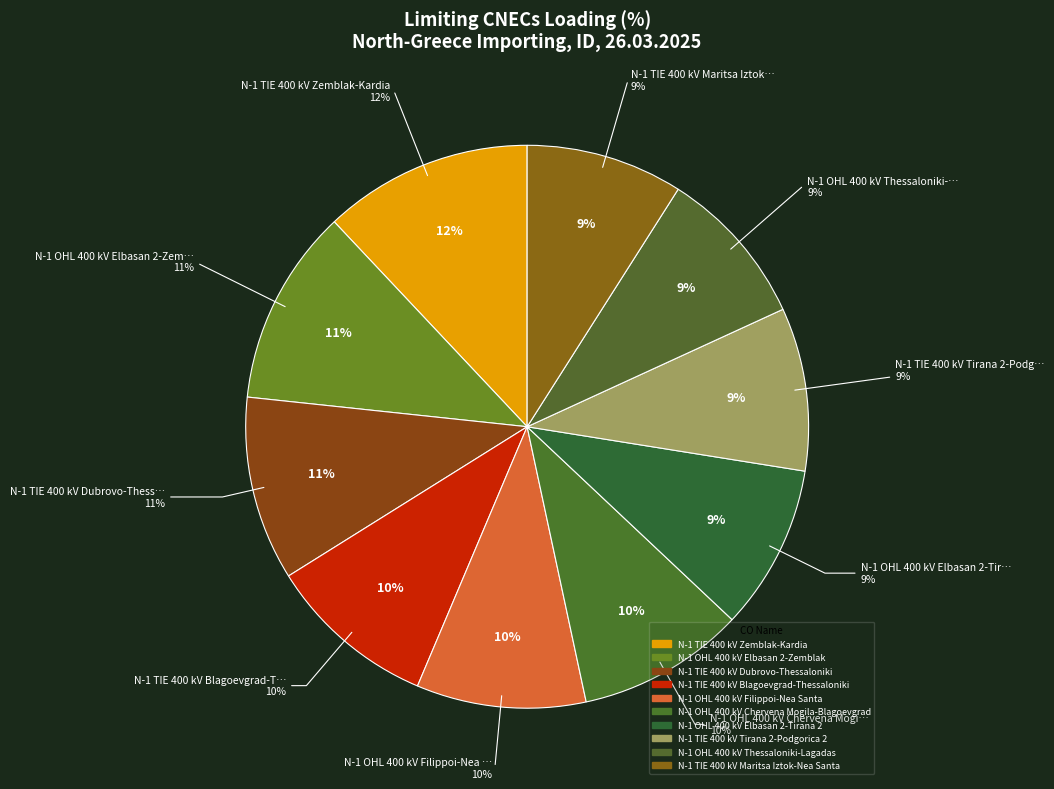

What percentage do N-1 OHL 400 kV Thessaloniki-Lagadas and N-1 OHL 400 kV Elbasan 2-Tirana 2 together represent?

18.6%